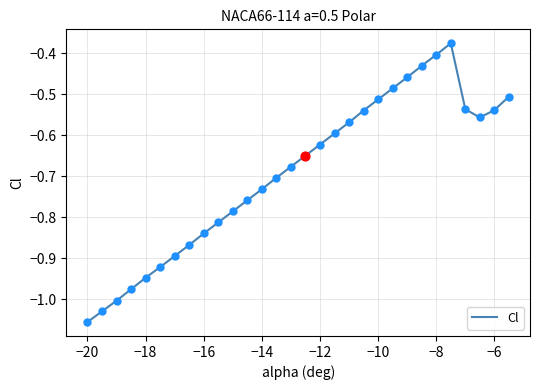

What is the difference between the maximum and minimum values?

0.7